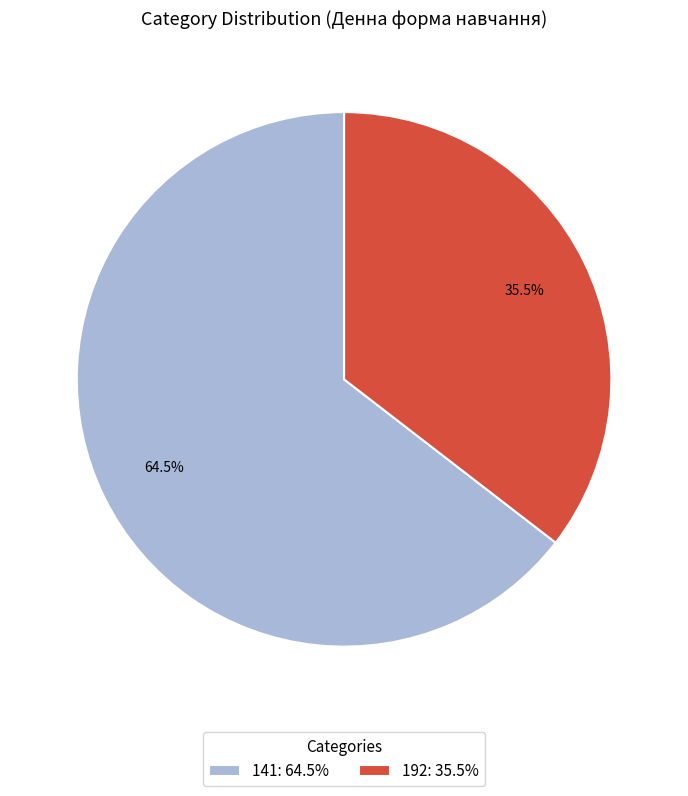

What is the majority slice?

141